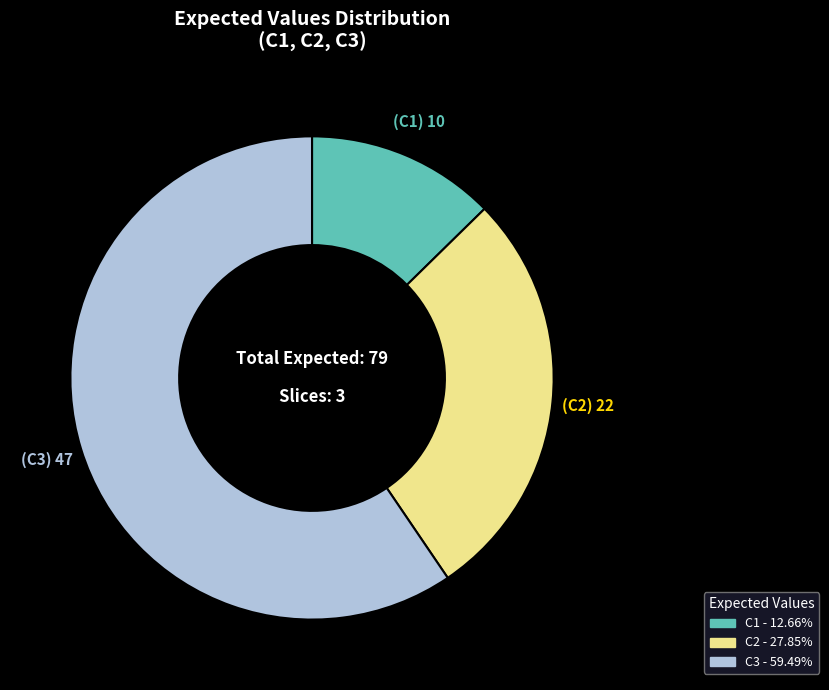

What is the majority slice?

C3